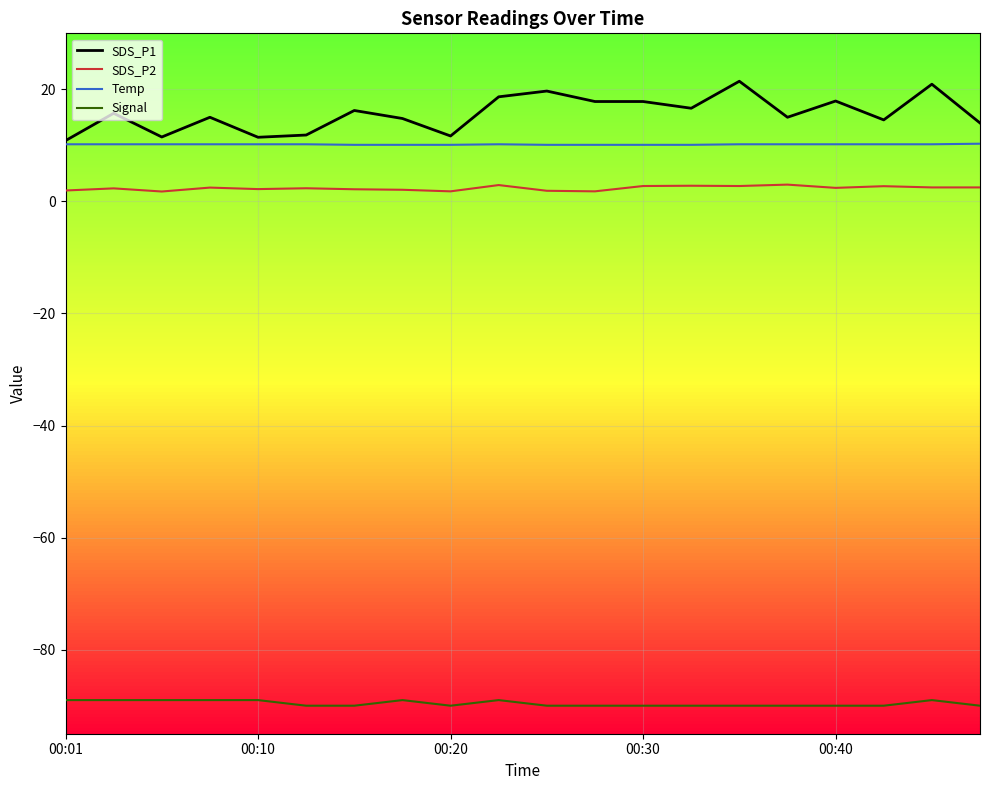

True or false: SDS_P2 has a value of 2.9 at 00:23.

True